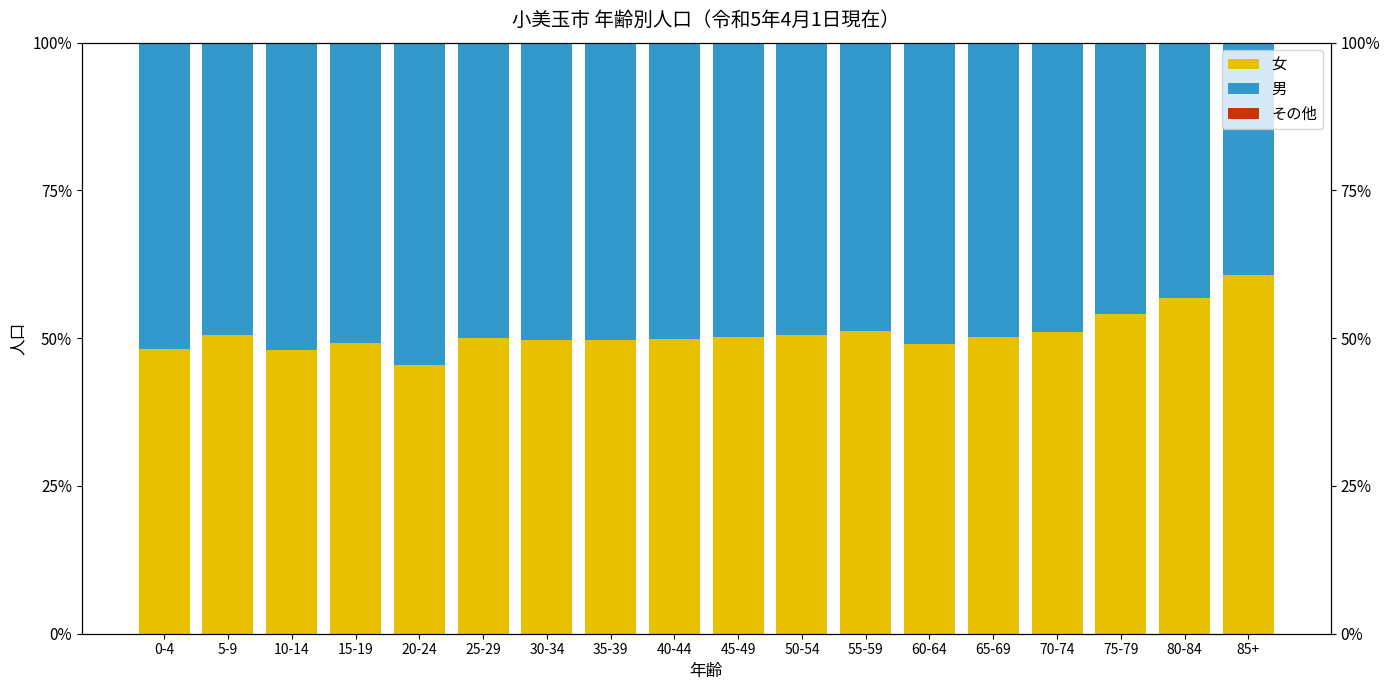

Reading right to left, extract all data points from this chart.

女: 85+=60.8	80-84=56.7	75-79=54.1	70-74=51.0	65-69=50.2	60-64=49.0	55-59=51.1	50-54=50.6	45-49=50.1	40-44=49.8	35-39=49.8	30-34=49.8	25-29=50.0	20-24=45.5	15-19=49.2	10-14=48.1	5-9=50.6	0-4=48.1
男: 85+=39.2	80-84=43.3	75-79=45.9	70-74=49.0	65-69=49.8	60-64=51.0	55-59=48.9	50-54=49.4	45-49=49.9	40-44=50.2	35-39=50.2	30-34=50.2	25-29=50.0	20-24=54.5	15-19=50.8	10-14=51.9	5-9=49.4	0-4=51.9
その他: 85+=0.0	80-84=0.0	75-79=0.0	70-74=0.0	65-69=0.0	60-64=0.0	55-59=0.0	50-54=0.0	45-49=0.0	40-44=0.0	35-39=0.0	30-34=0.0	25-29=0.0	20-24=0.0	15-19=0.0	10-14=0.0	5-9=0.0	0-4=0.0